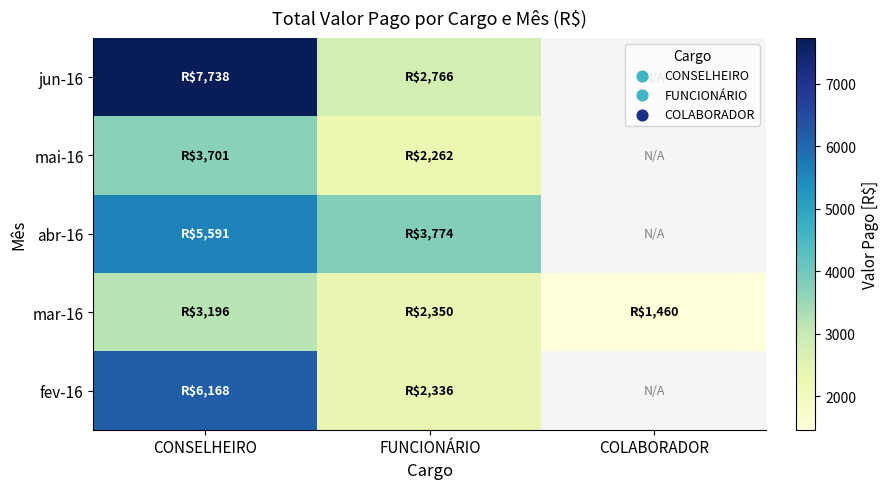

How many mar-16 values are between 1460 and 3196?

3